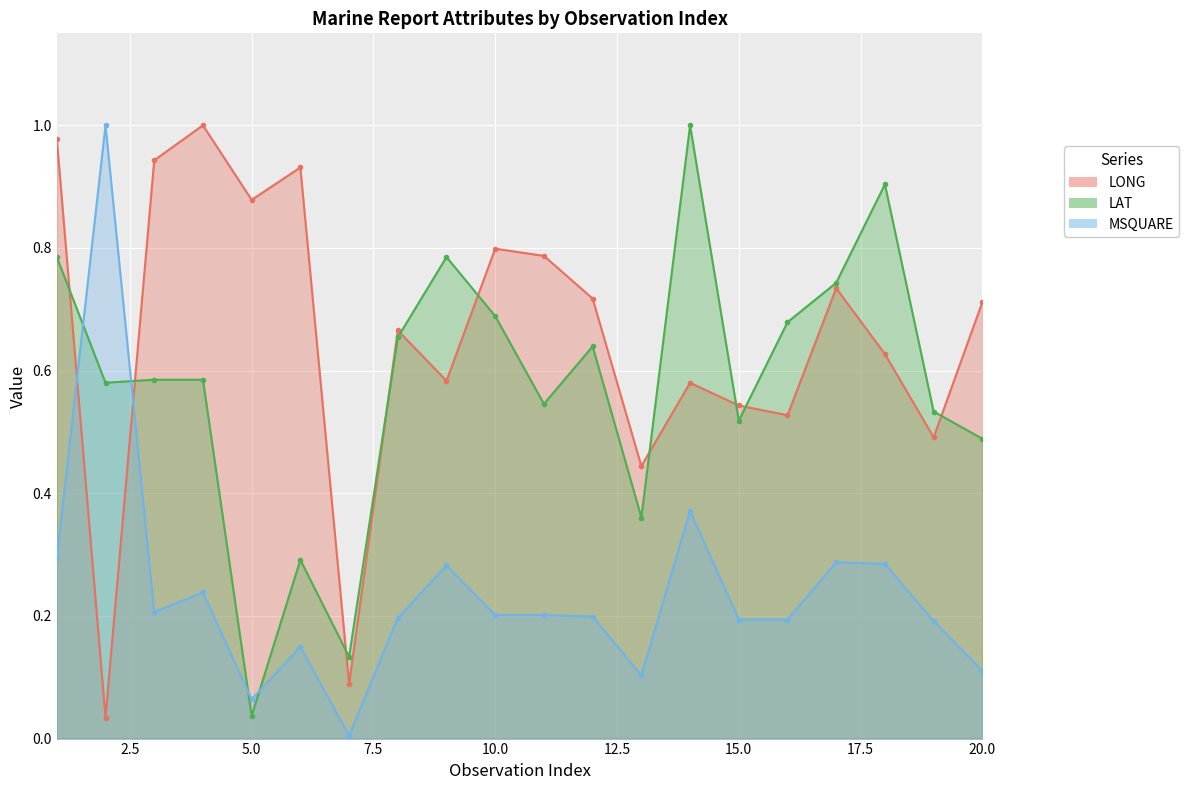

Reading right to left, what are all the values shown in this chart?

LONG line: 0.7	0.5	0.6	0.7	0.5	0.5	0.6	0.4	0.7	0.8	0.8	0.6	0.7	0.1	0.9	0.9	1.0	0.9	0.0	1.0
LAT line: 0.5	0.5	0.9	0.7	0.7	0.5	1.0	0.4	0.6	0.5	0.7	0.8	0.7	0.1	0.3	0.0	0.6	0.6	0.6	0.8
MSQUARE line: 0.1	0.2	0.3	0.3	0.2	0.2	0.4	0.1	0.2	0.2	0.2	0.3	0.2	0.0	0.1	0.1	0.2	0.2	1.0	0.3